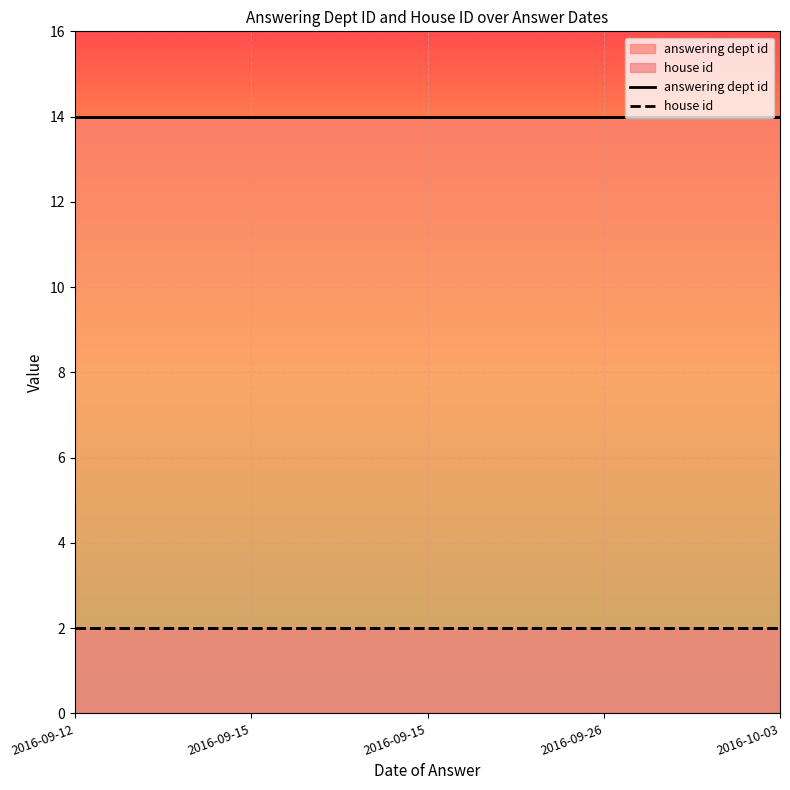

Which label corresponds to the smallest value in the chart?

2016-09-12